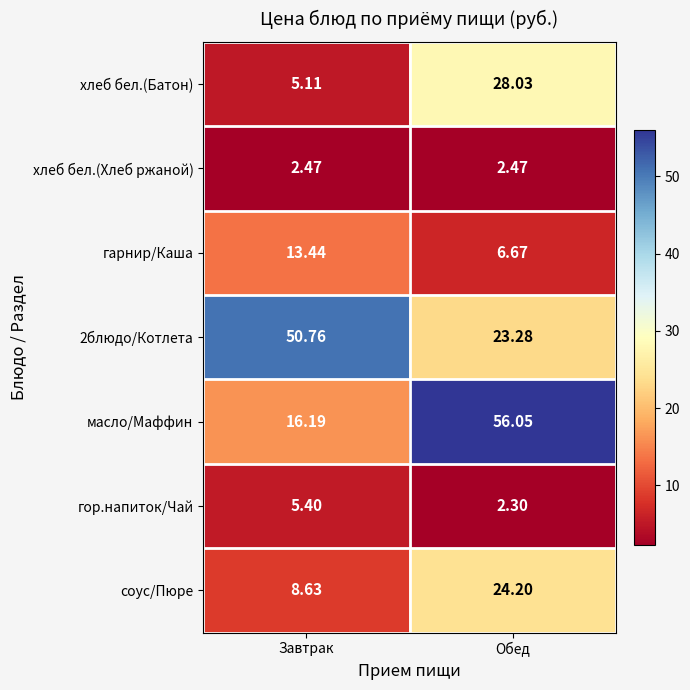

List the series in order of their peak value, lowest first.

хлеб бел.(Хлеб ржаной), гор.напиток/Чай, гарнир/Каша, соус/Пюре, хлеб бел.(Батон), 2блюдо/Котлета, масло/Маффин